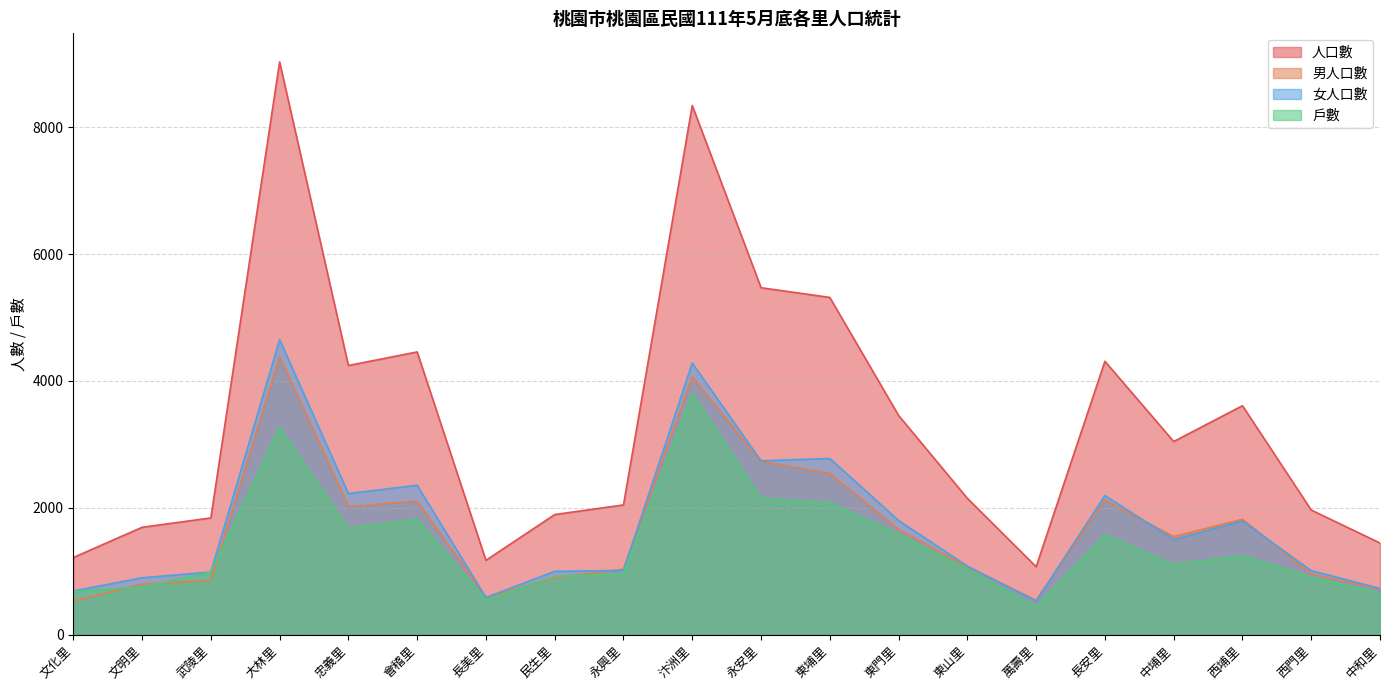

At which label is 戶數 closest to 2120?

永安里